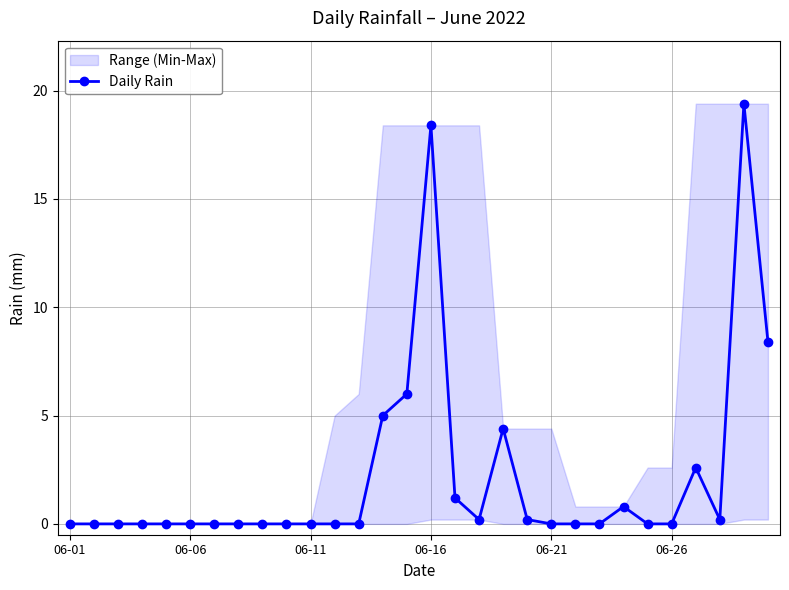

What is the maximum value for Daily Rain?

19.4